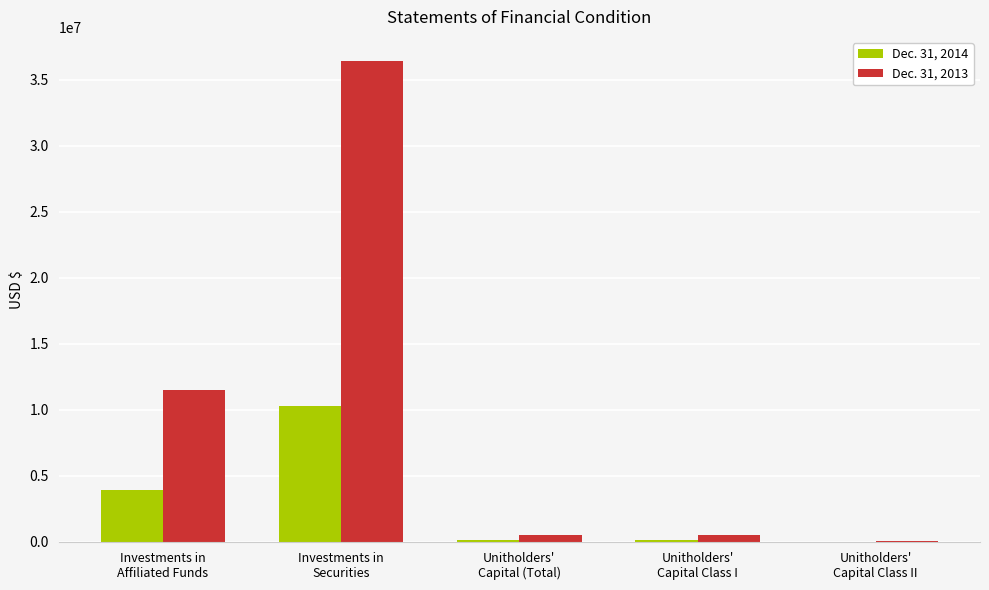

How many values in the Dec. 31, 2014 series exceed 173740?

3